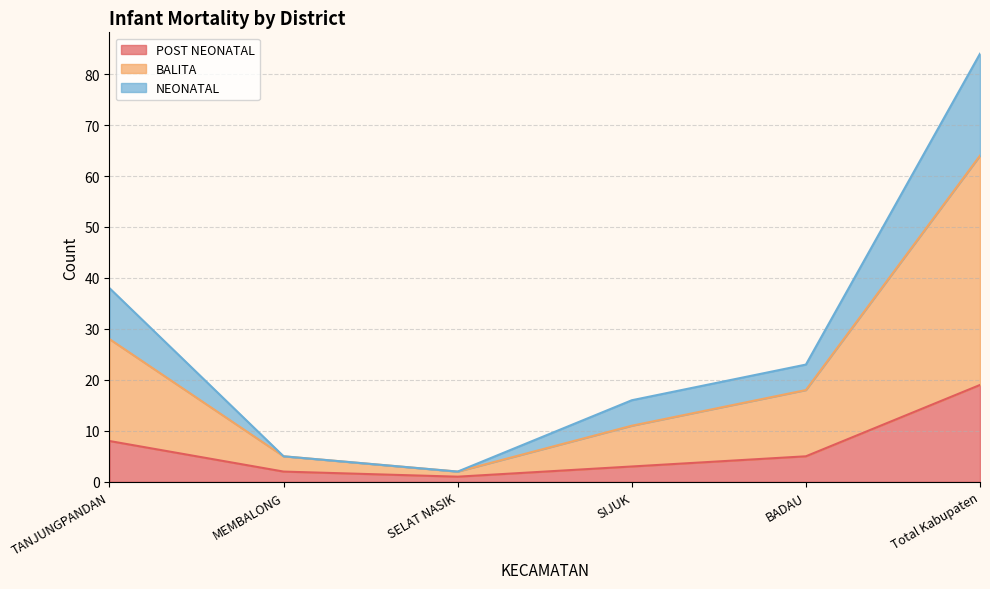

True or false: POST NEONATAL has more than 1 interior local peaks.

False